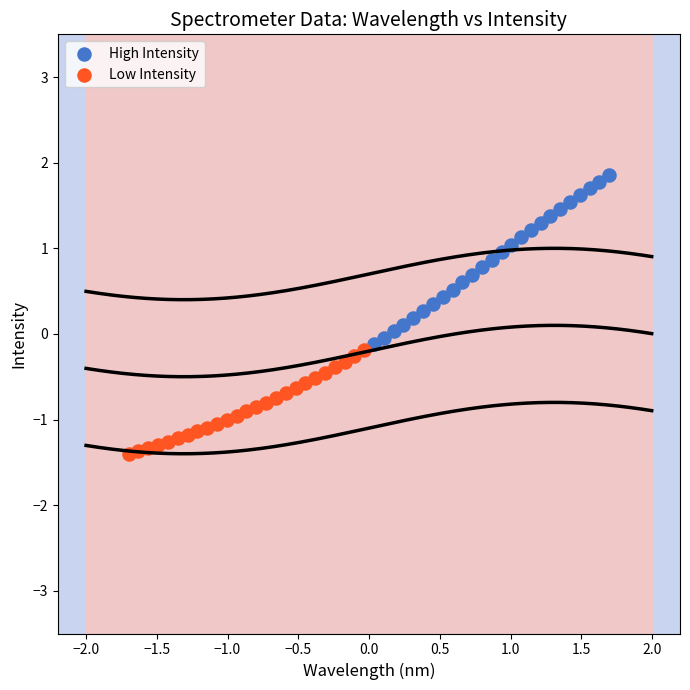

Which series reaches the minimum Y coordinate?

Low Intensity